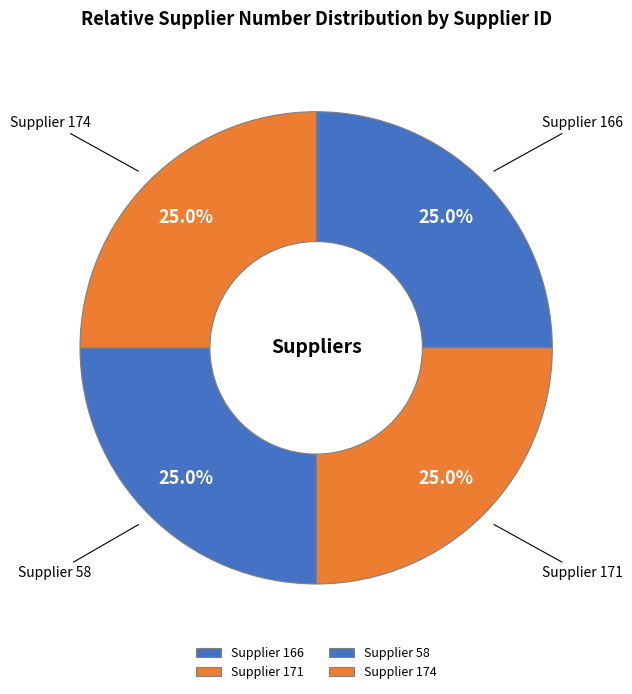

How much of the chart is everything except Supplier 171?

75.0%